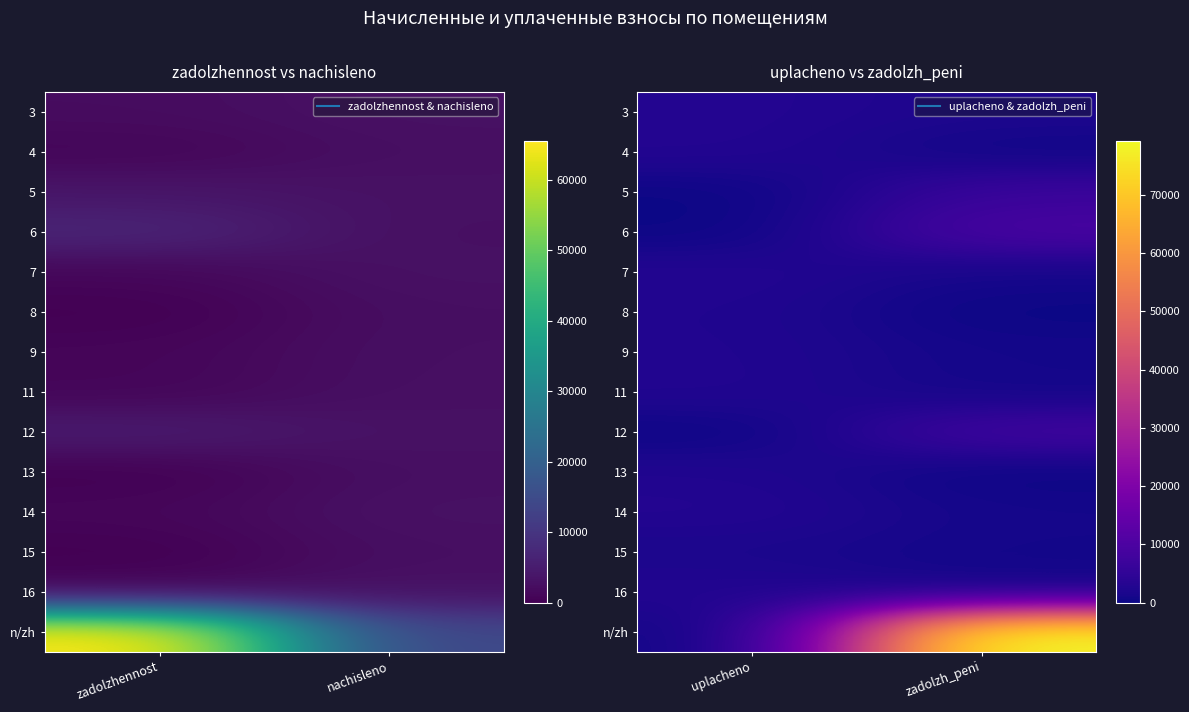

The value of 15 at uplacheno is 1698.5. True or false?

True